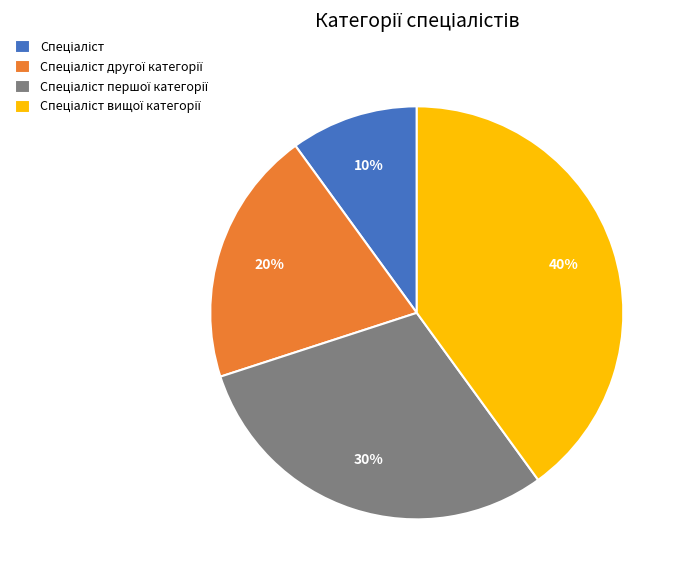

To the nearest percent, what is the average slice percentage?

25%